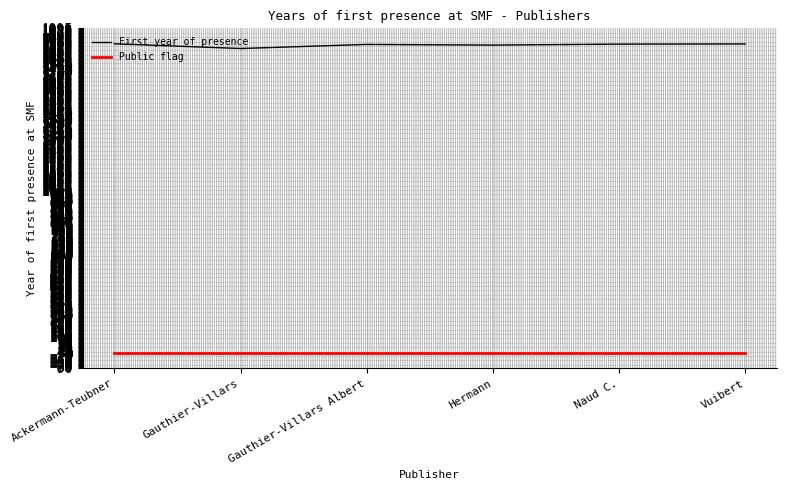

True or false: First year of presence and Public flag cross at least once.

False